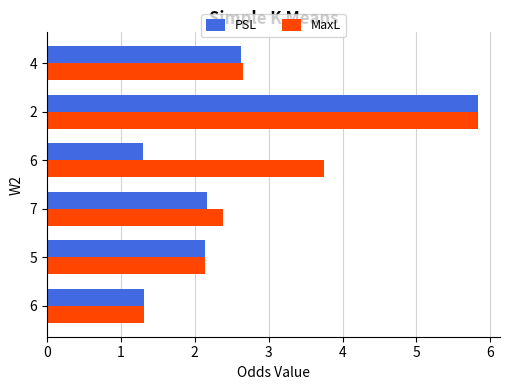

How many data points does each series have?

6